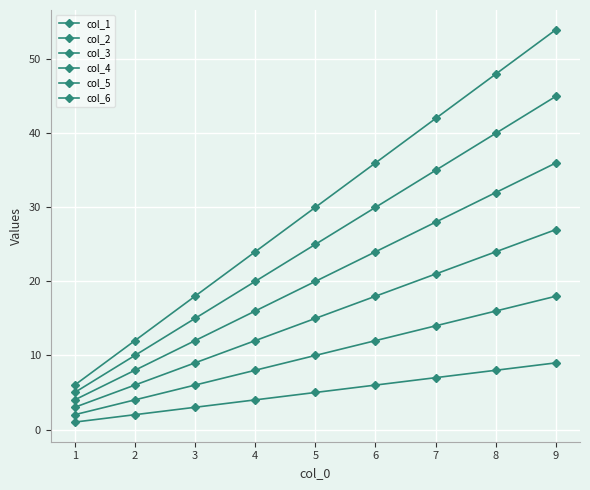

What is the average value of the col_6 series?

30